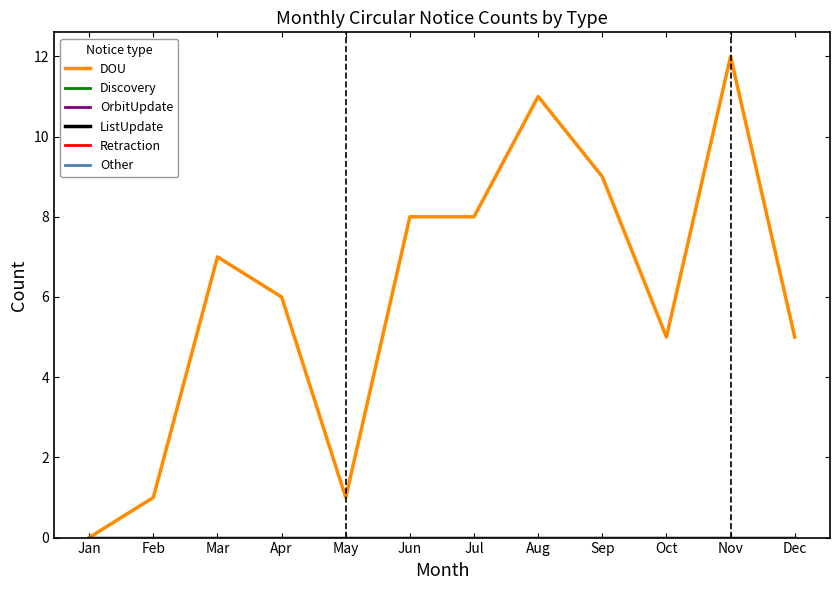

Is this an area chart (filled region under the line)?

No